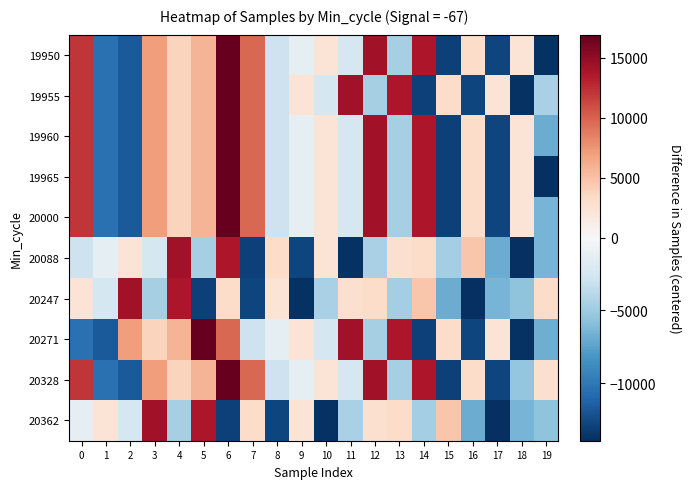

At which category is the sum across all series the highest?

6